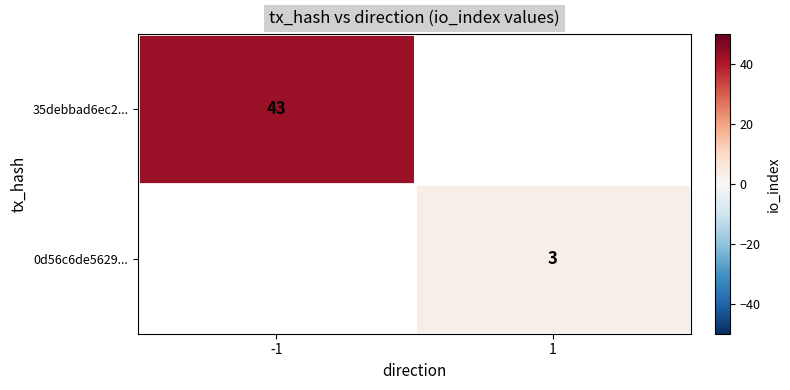

True or false: 0d56c6de5629... has a value of 1 at 1.

False